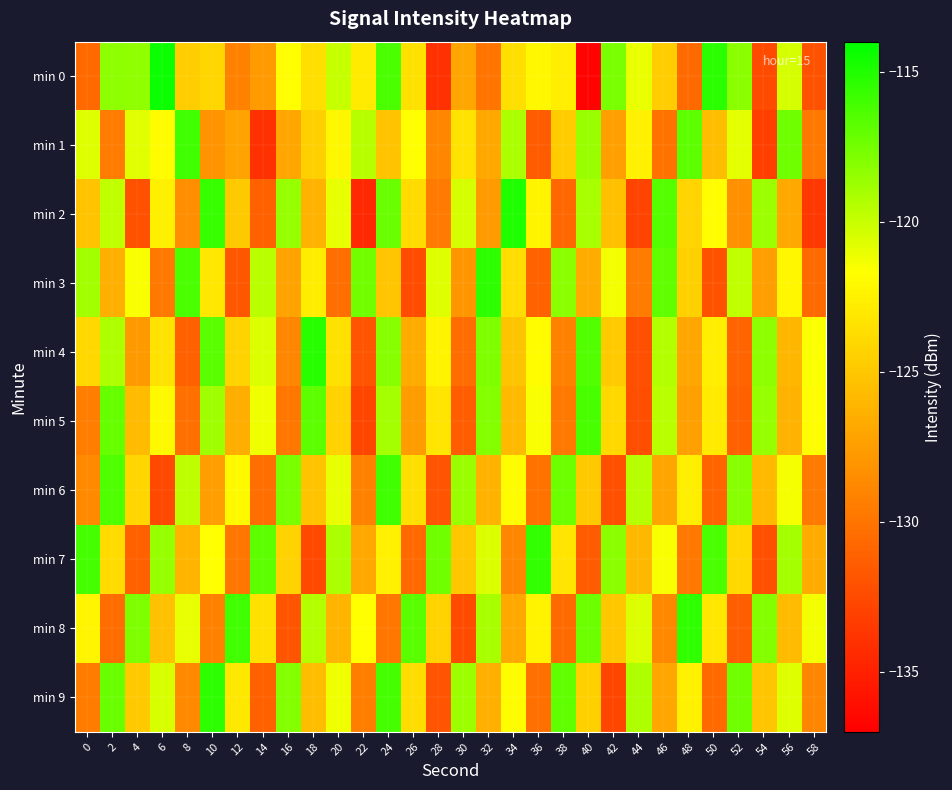

What is the spread (max minus min) of values at 4?

14.3